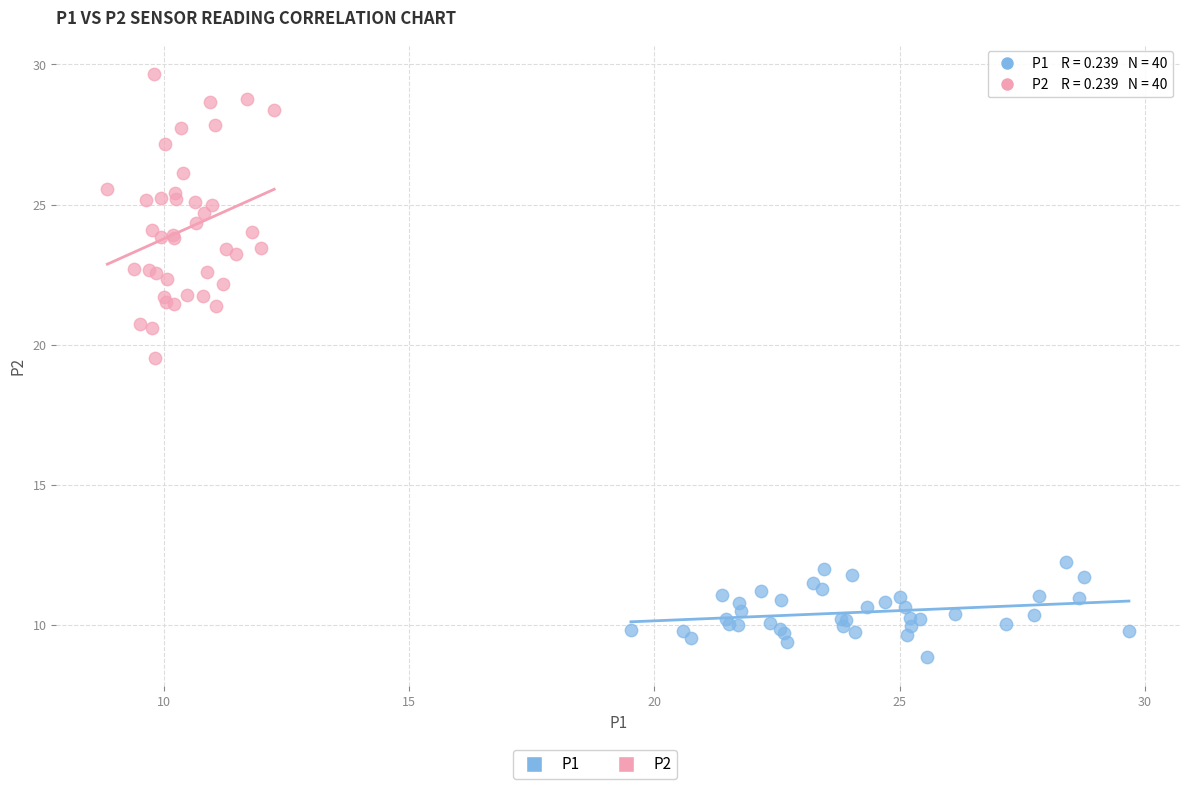

Which series reaches the minimum Y coordinate?

P1